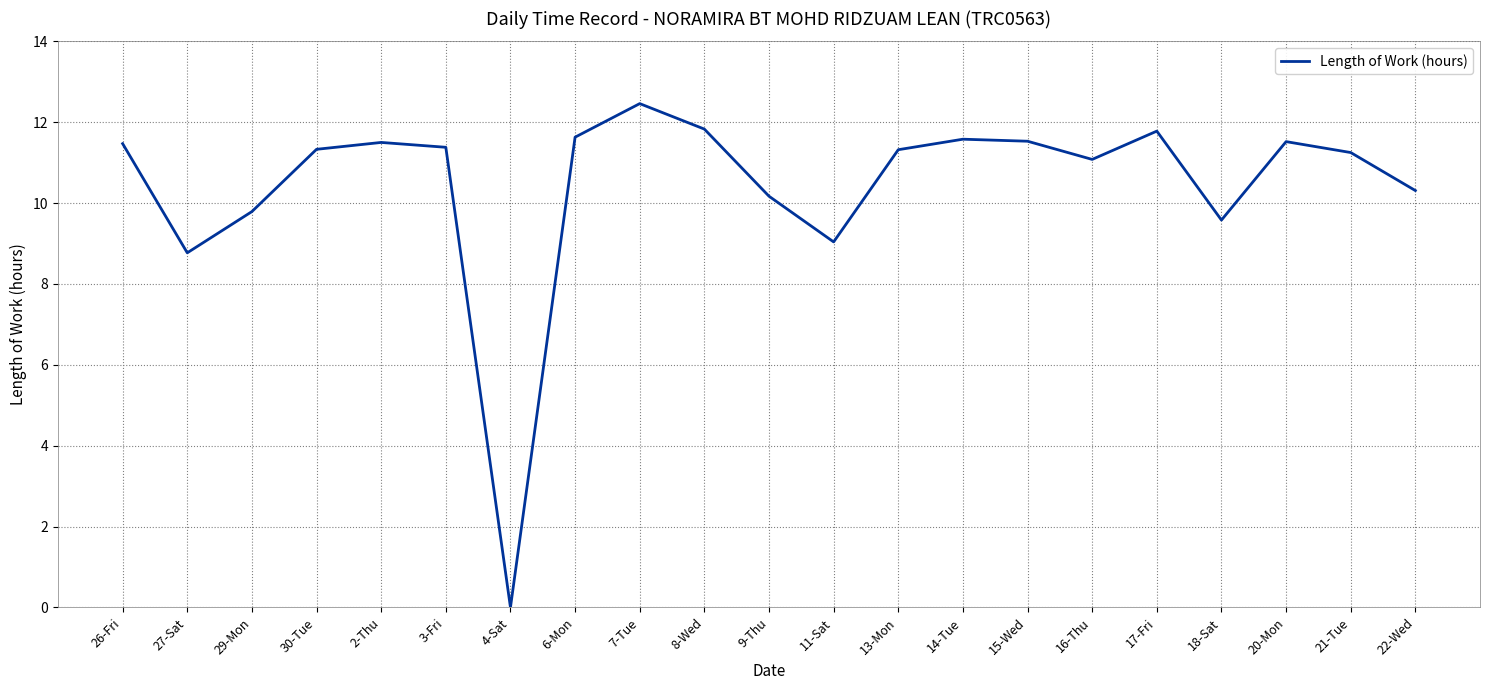

How many interior local peaks (higher than both neighbors) does the data have?

5